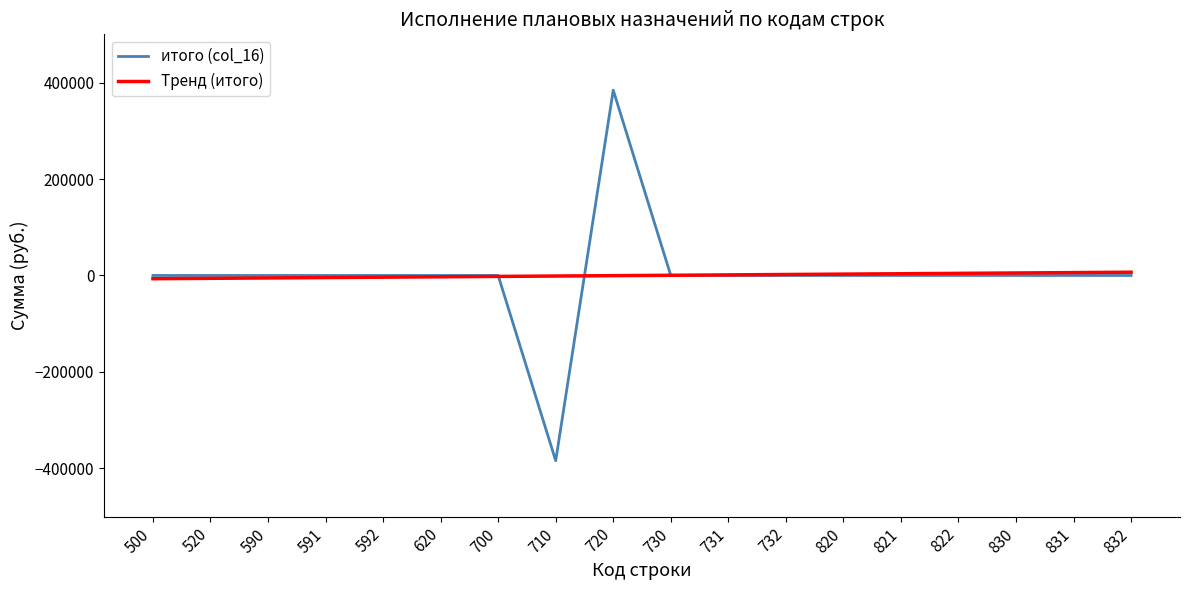

Is the value of итого (col_16) at 720 greater than the value of Тренд (итого) at 591?

Yes